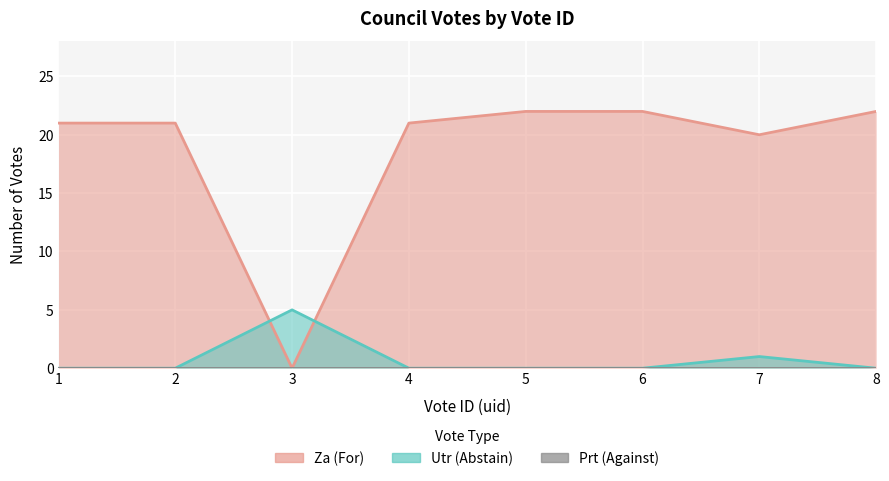

At which label is za closest to 11?

7